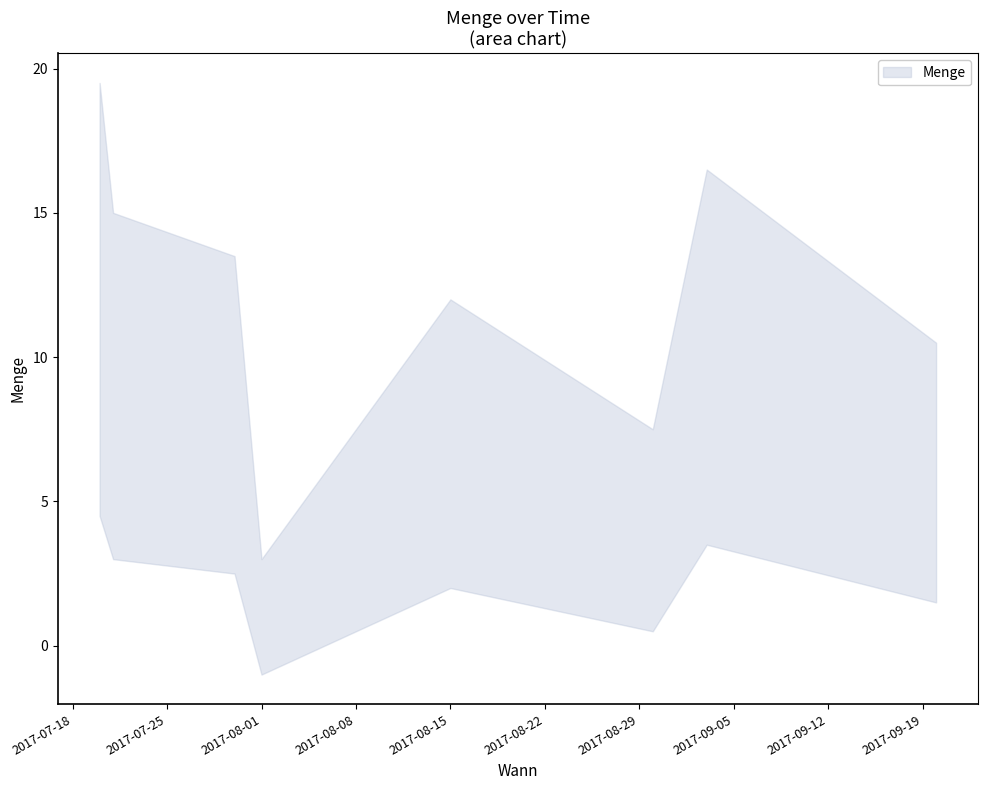

How many data points are less than 9?

4